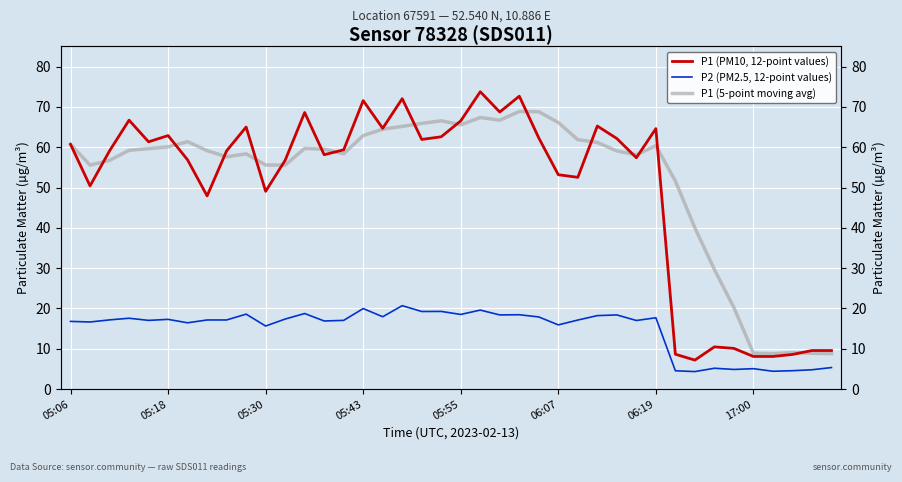

In P1 (PM10, 12-point values), how many points are lower than both neighbors (excluding endpoints)?

11